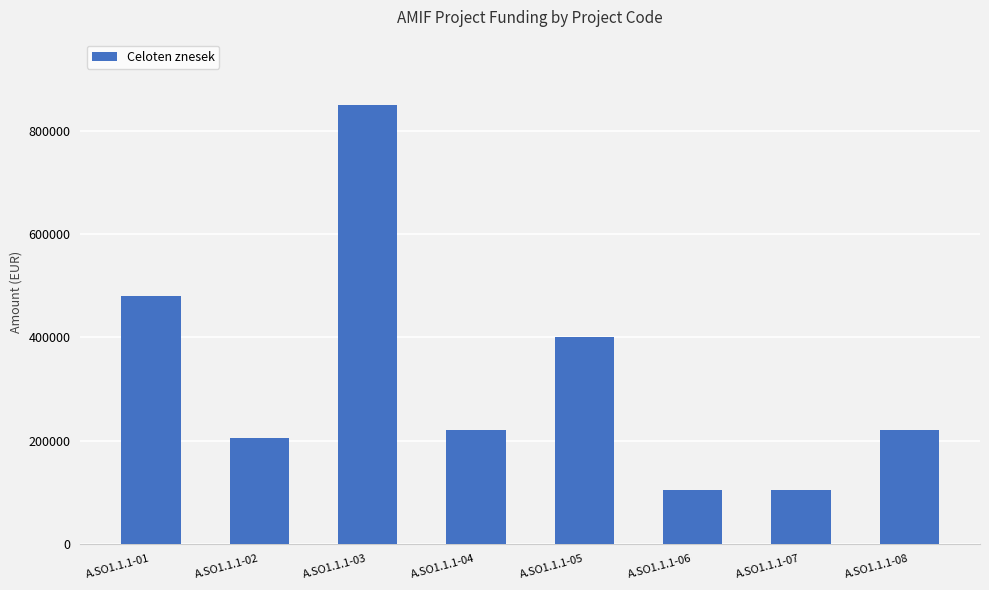

True or false: the data shows 554330 at A.SO1.1.1-03.

False